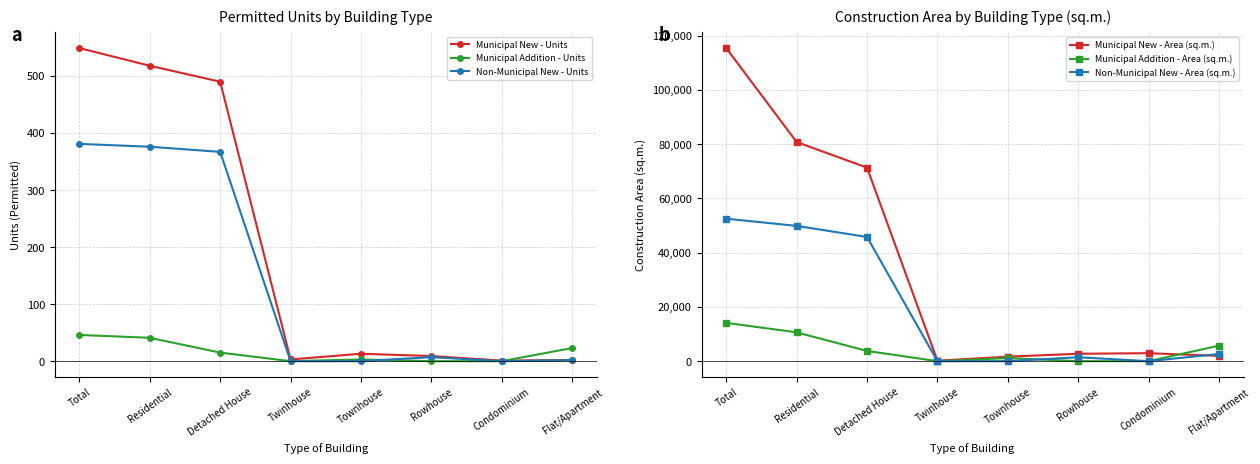

Rank the categories by Municipal Addition - Units value from lowest to highest.

Twinhouse, Rowhouse, Condominium, Townhouse, Detached House, Flat/Apartment, Residential, Total